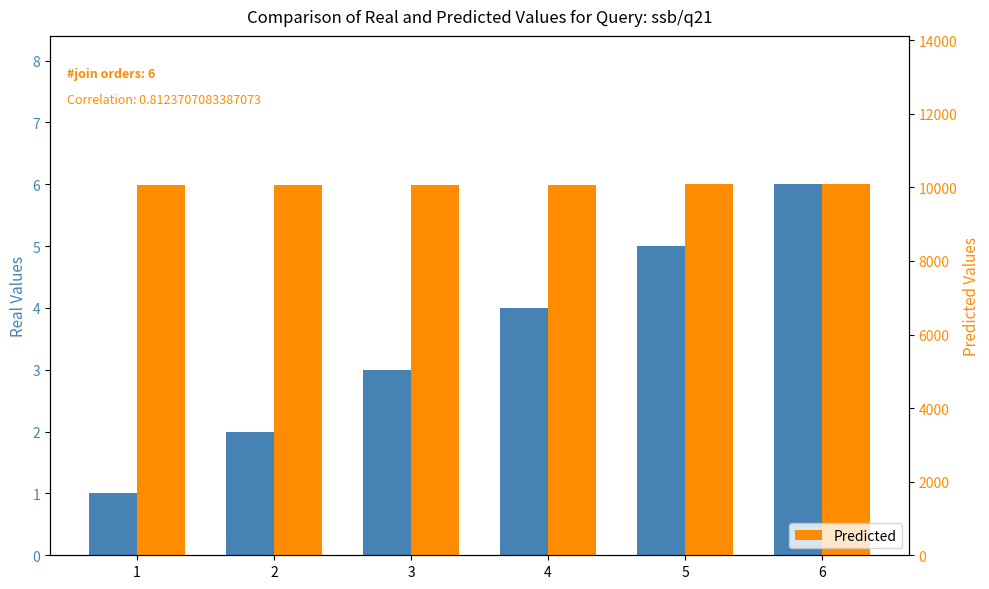

How many categories are shown in the chart?

6